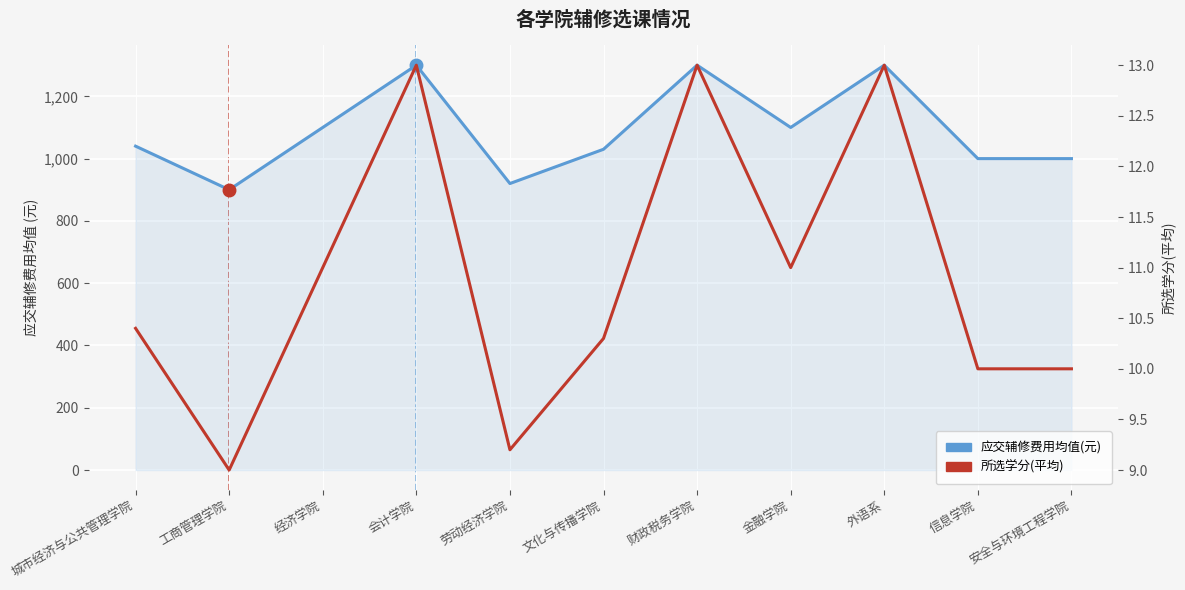

What is the label of the 8th point from the right?

会计学院